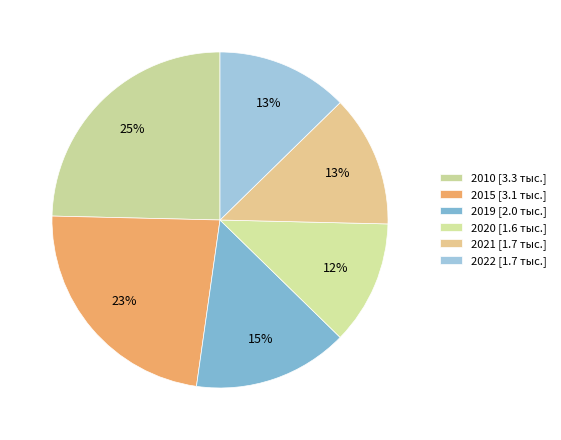

Which slice is the smallest?

2020